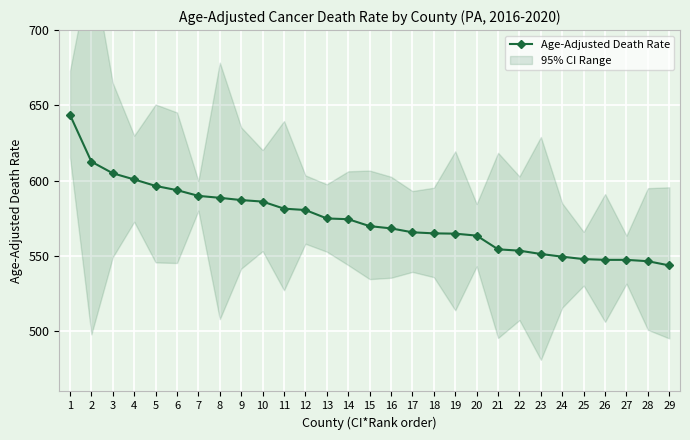

What is the minimum value shown in the chart?

543.7